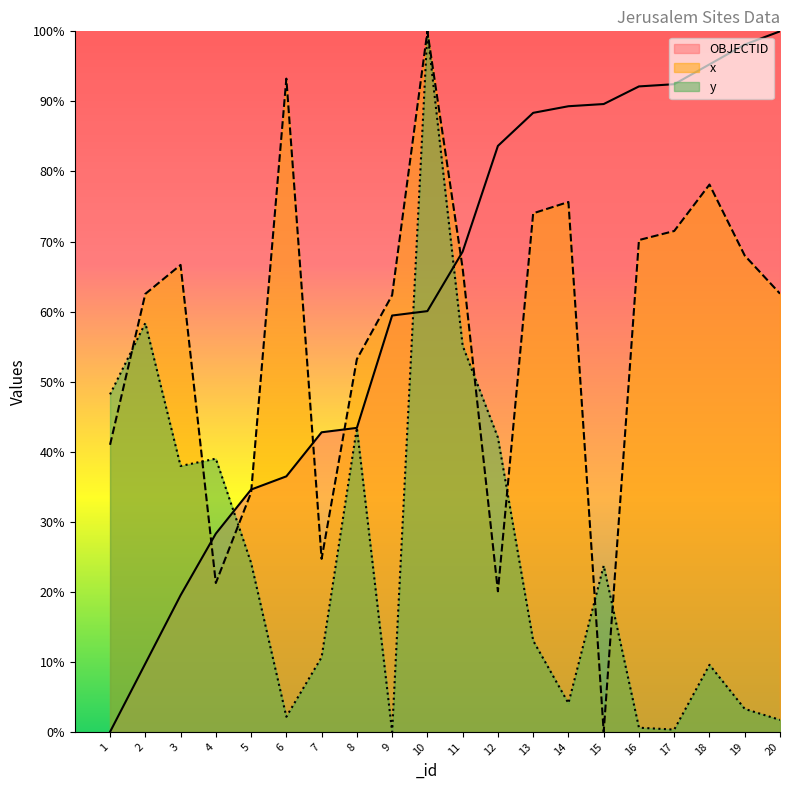

Reading left to right, list all the values displayed in this chart.

OBJECTID: 1=0.0	2=9.7	3=19.5	4=28.3	5=34.6	6=36.5	7=42.8	8=43.4	9=59.4	10=60.1	11=68.6	12=83.6	13=88.4	14=89.3	15=89.6	16=92.1	17=92.5	18=95.3	19=98.1	20=100.0
x_coord: 1=41.0	2=62.5	3=66.7	4=21.3	5=34.2	6=93.2	7=24.7	8=53.2	9=62.3	10=100.0	11=66.2	12=20.1	13=74.0	14=75.6	15=0.0	16=70.2	17=71.5	18=78.1	19=68.0	20=62.6
y_coord: 1=48.2	2=58.4	3=38.0	4=39.0	5=24.1	6=2.2	7=10.7	8=43.4	9=0.0	10=100.0	11=55.1	12=42.0	13=13.0	14=4.1	15=23.7	16=0.6	17=0.3	18=9.6	19=3.3	20=1.7